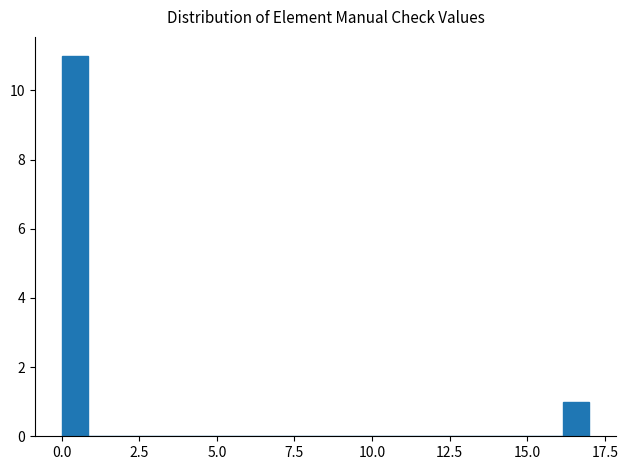

Read against the x-axis, roughly where is the centre of the tallest bar?

0.5